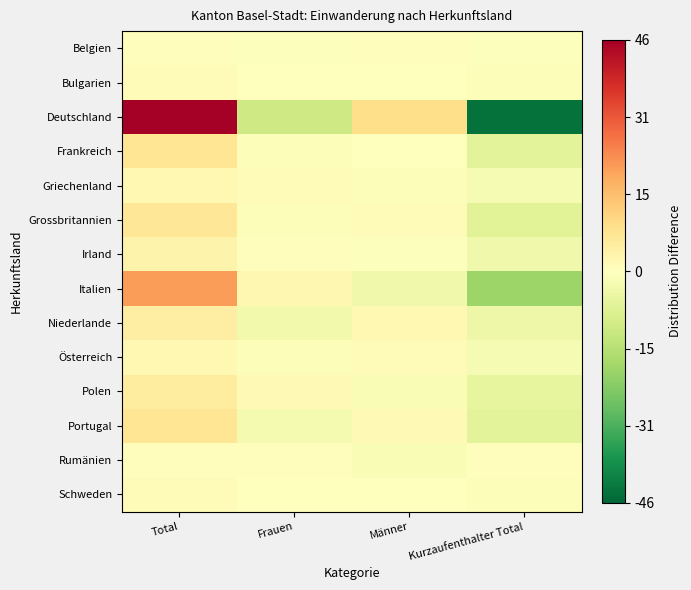

Which label corresponds to the smallest value in the chart?

Kurzaufenthalter Total